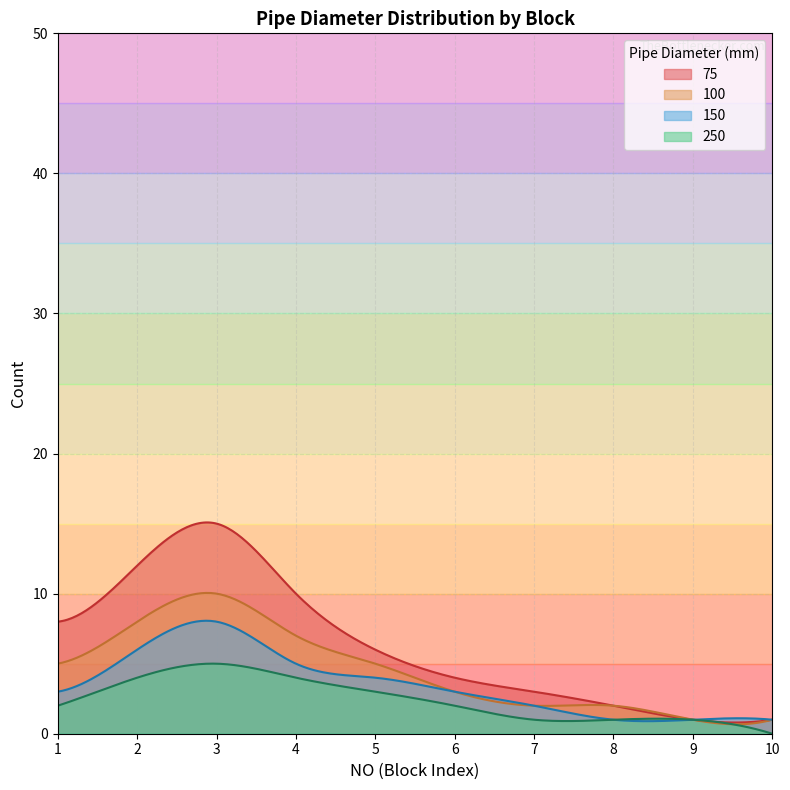

What is the difference between the maximum and second lowest values in the Count_250 series?

4